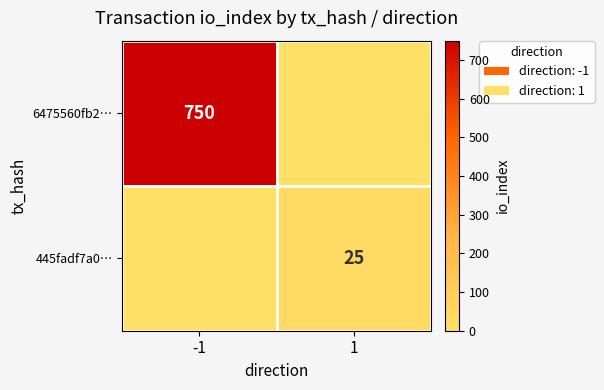

Is it true that 445fadf7a0… equals 25 at 1?

True